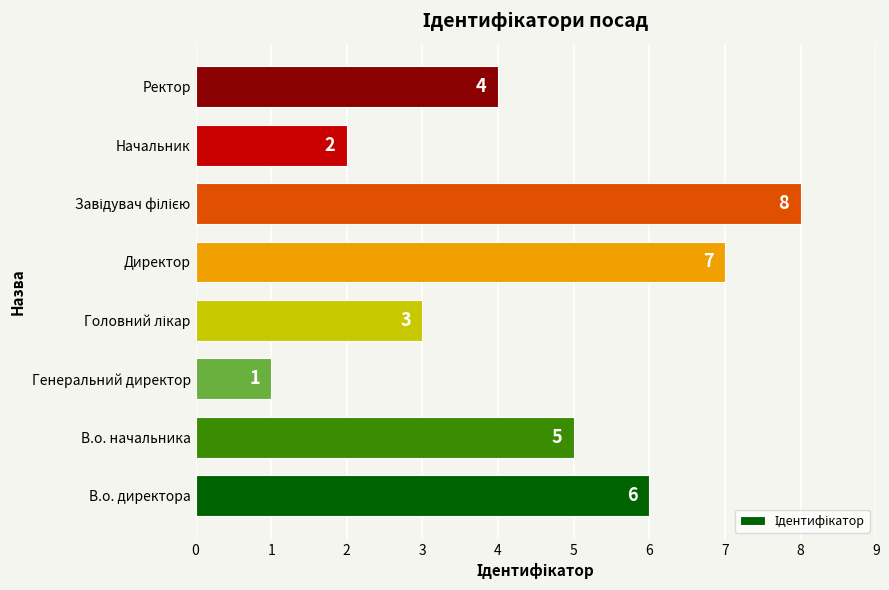

Does the chart contain stacked bars?

No